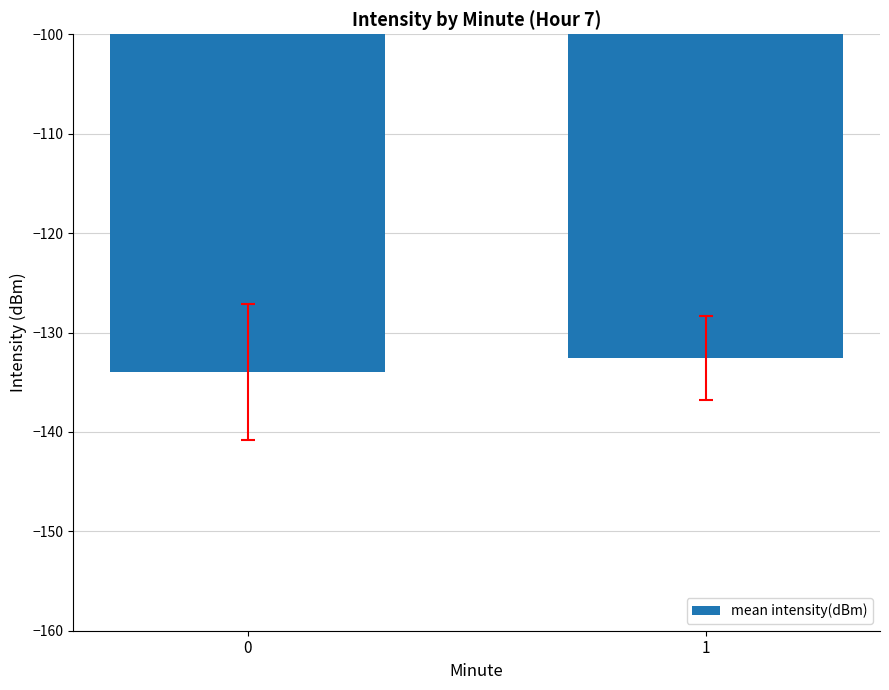

What is the difference between the values at 1 and 0?

1.4